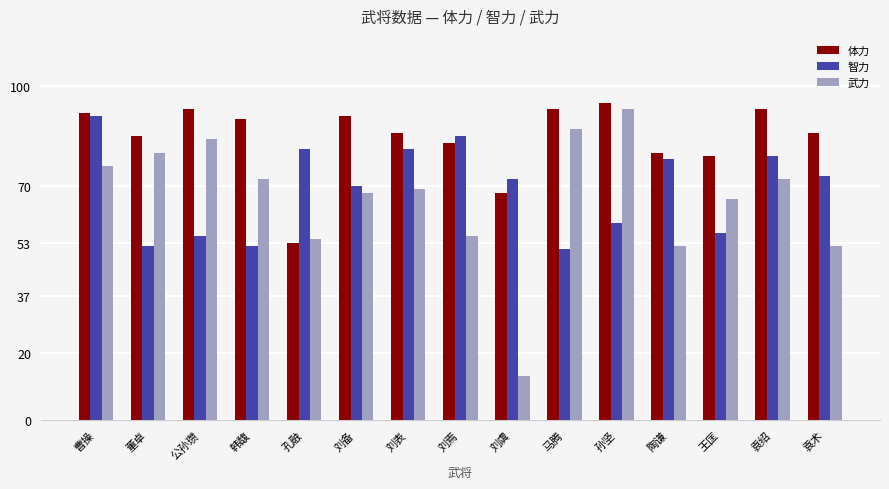

True or false: 武力 has a value of 79 at 刘焉.

False